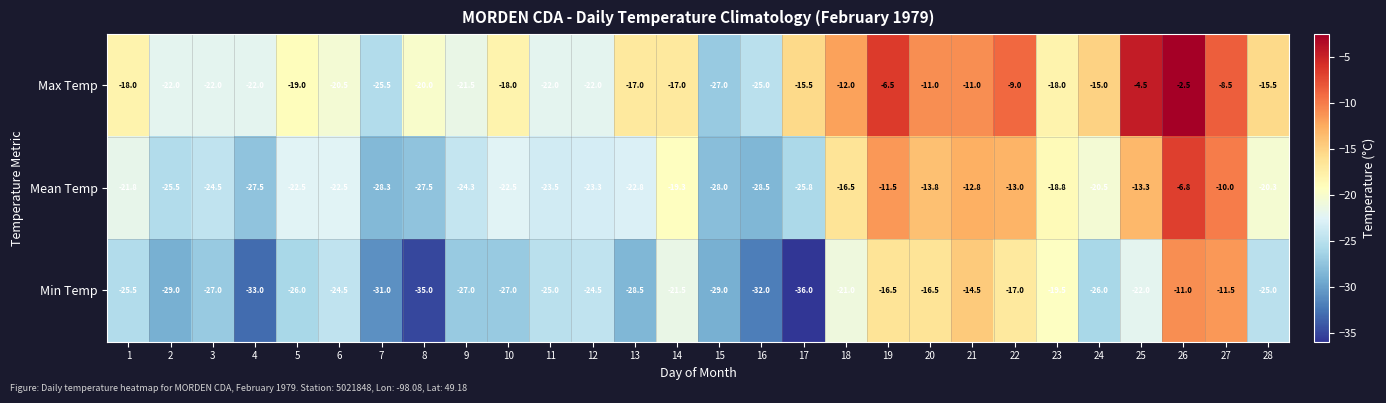

Which series changed the most between 16 and 26?

Max Temp